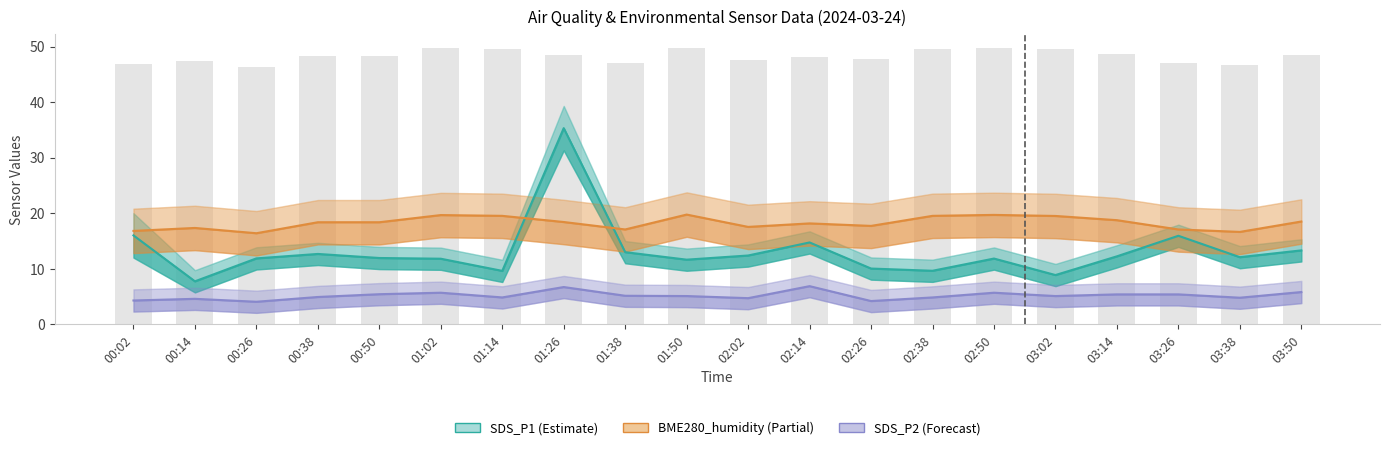

Reading right to left, list all the values displayed in this chart.

SDS_P1: 13.3	12.1	15.9	12.2	8.9	11.8	9.7	10.1	14.8	12.4	11.7	13.0	35.3	9.6	11.8	11.9	12.7	11.9	7.8	16.0
BME280_humidity: 18.5	16.6	17.1	18.8	19.5	19.7	19.5	17.7	18.2	17.5	19.8	17.1	18.4	19.5	19.7	18.4	18.4	16.4	17.4	16.8
SDS_P2: 5.8	4.8	5.4	5.4	5.1	5.7	4.8	4.2	6.9	4.7	5.1	5.2	6.7	4.8	5.7	5.4	4.9	4.1	4.6	4.3
BME280_humidity (bars): 48.5	46.6	47.1	48.8	49.5	49.7	49.5	47.7	48.2	47.5	49.8	47.1	48.4	49.5	49.7	48.4	48.4	46.4	47.4	46.8